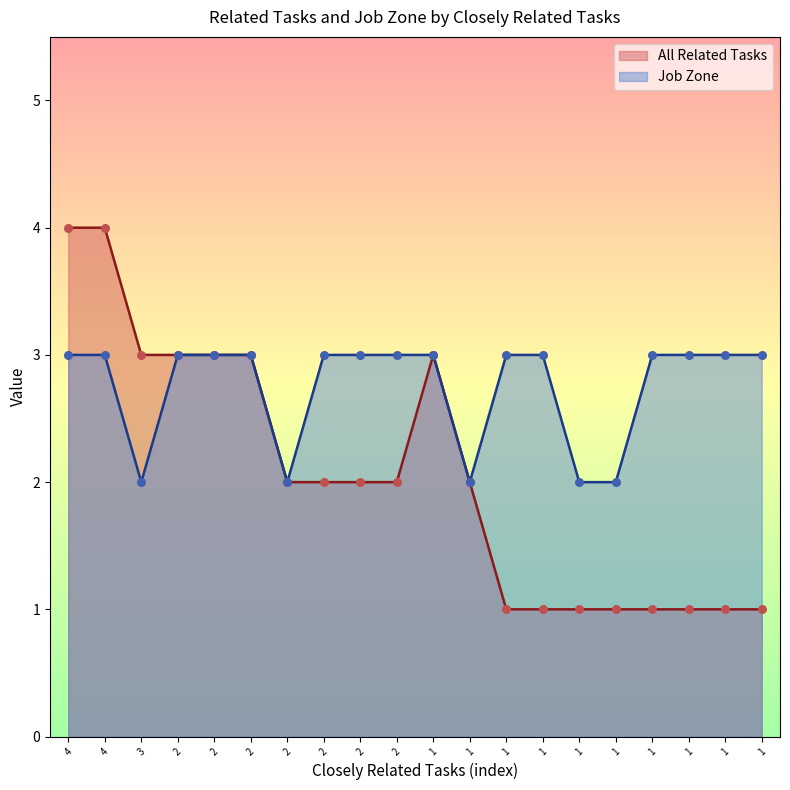

Which series has the largest total across all categories?

Job Zone